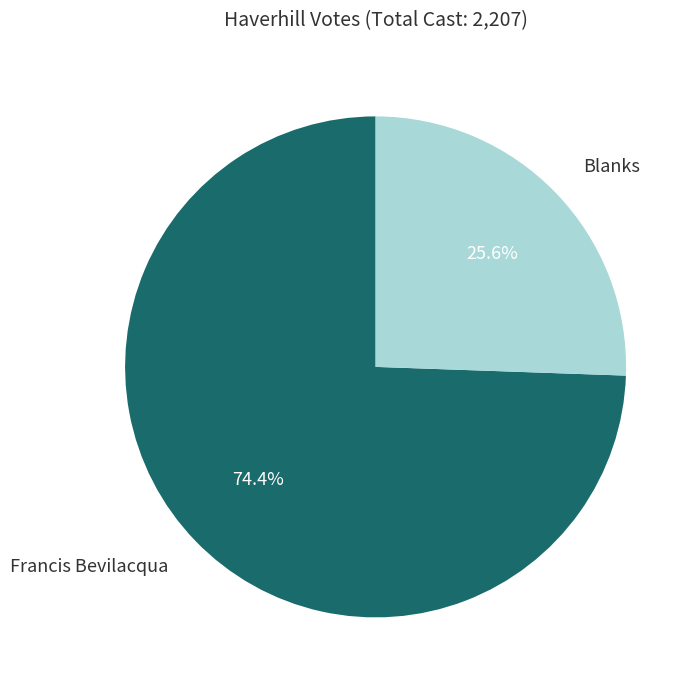

Does any single category account for the majority?

Yes